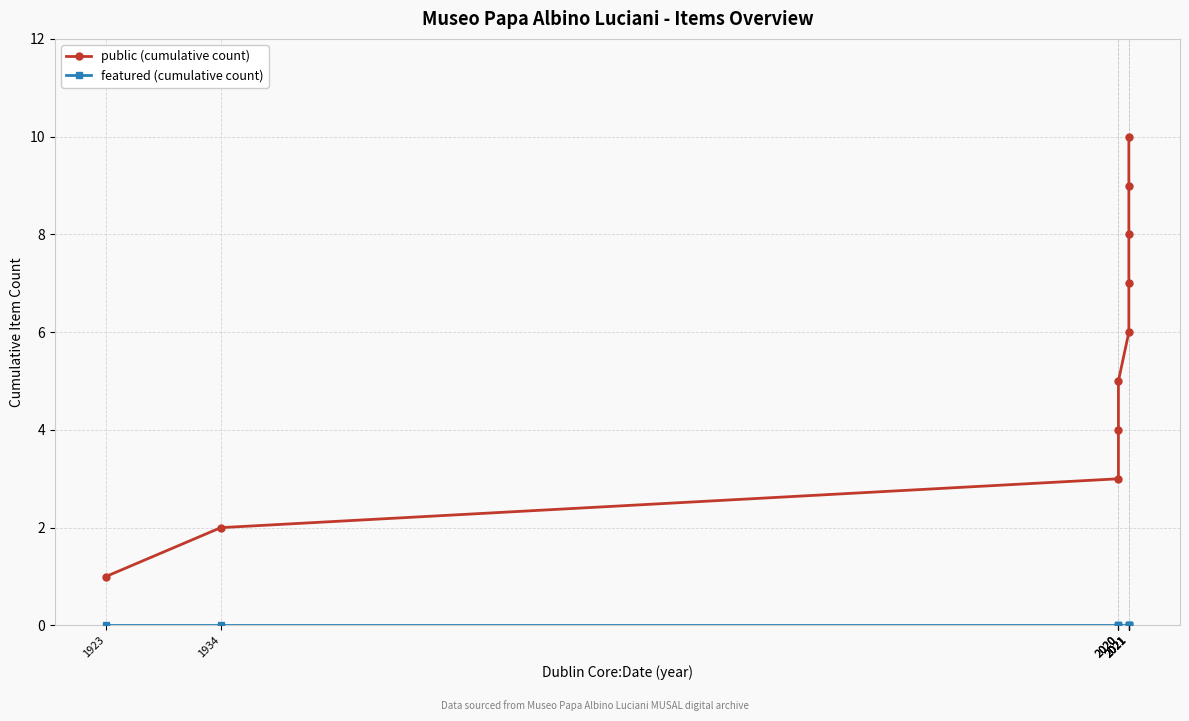

How many public (cumulative count) values are between 3 and 8?

6